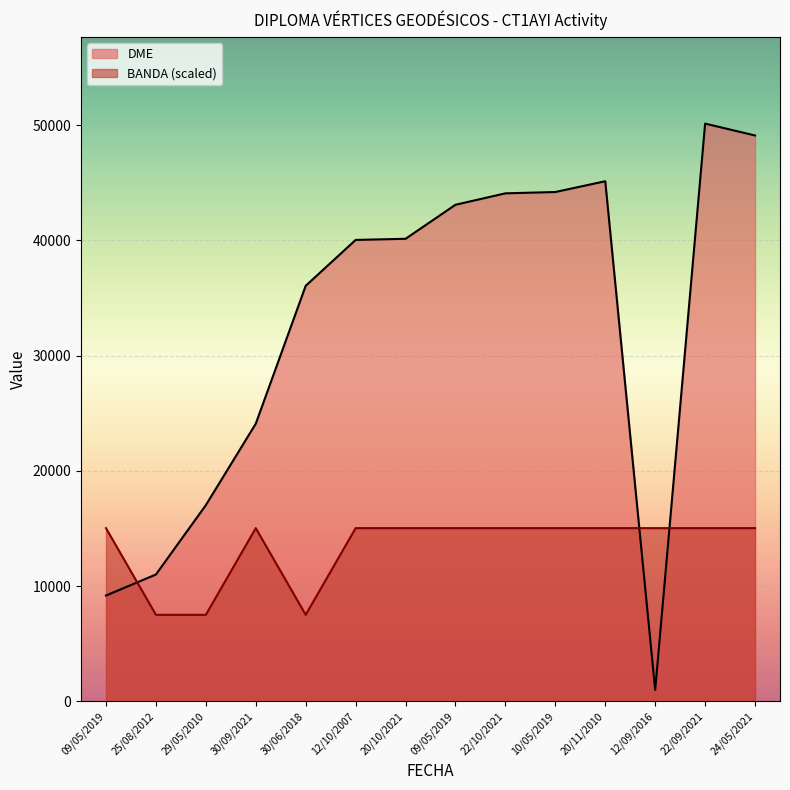

Where is the first local maximum for BANDA?

30/09/2021